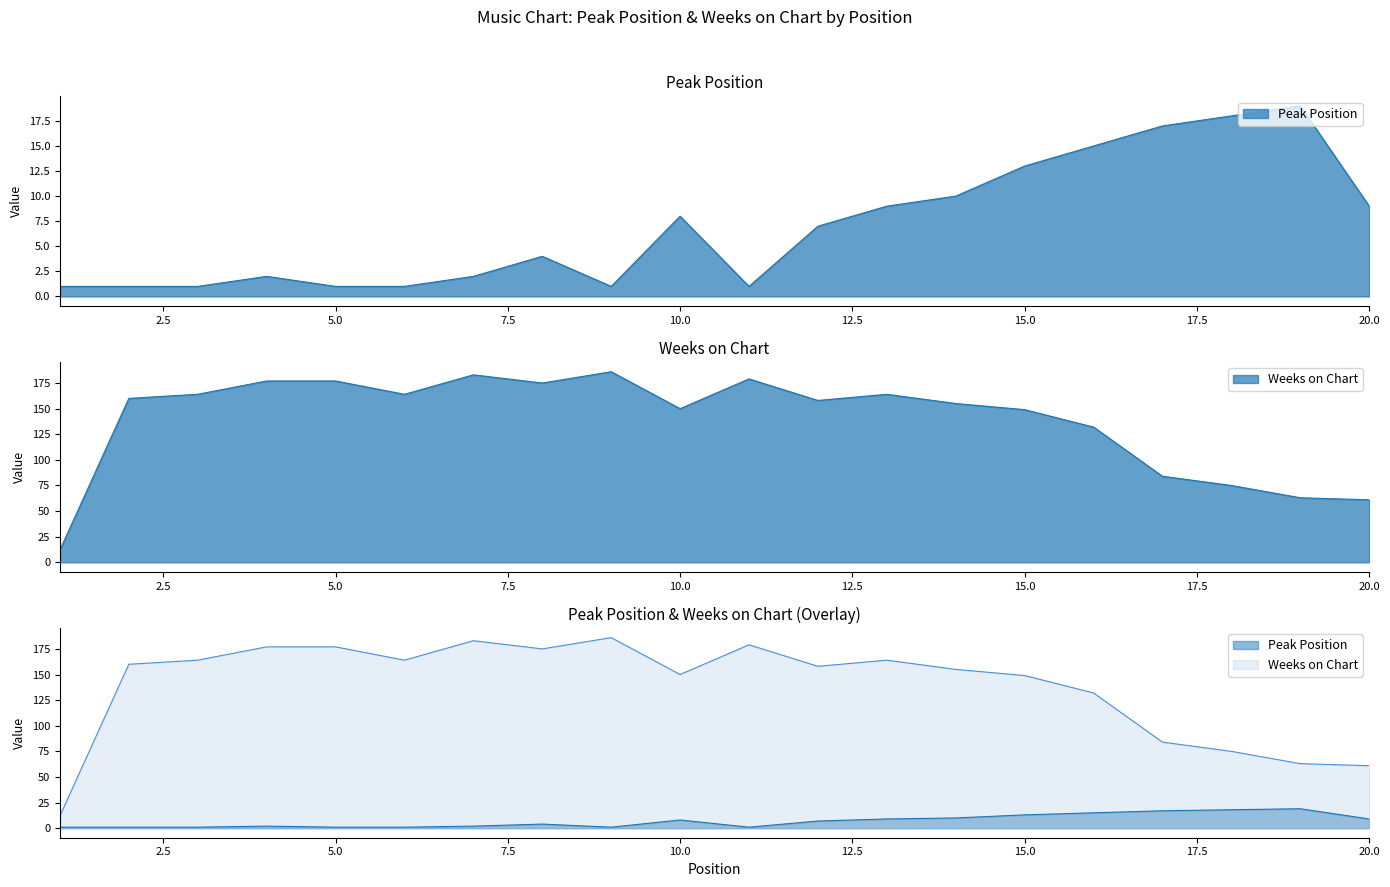

What is the highest value of the Peak Position series?

19